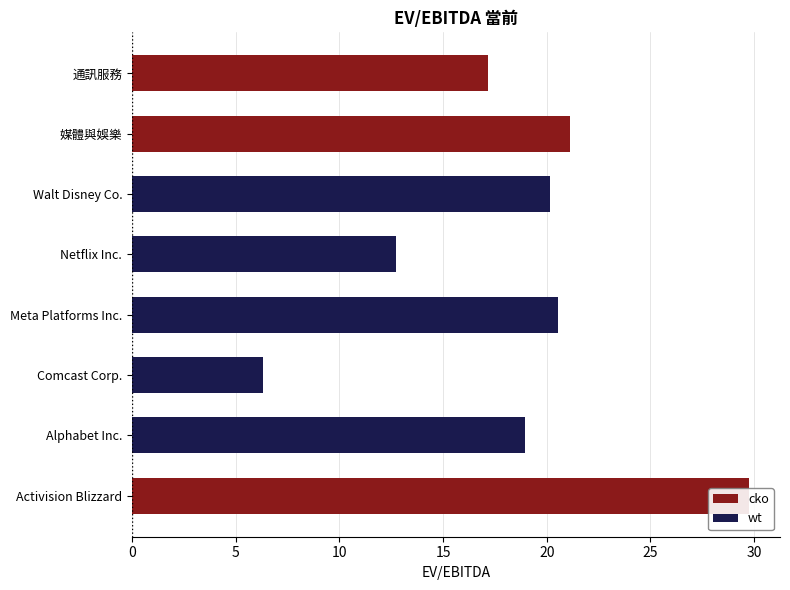

Approximately how many times larger is the value at Alphabet Inc. compared to Comcast Corp.?

3.0